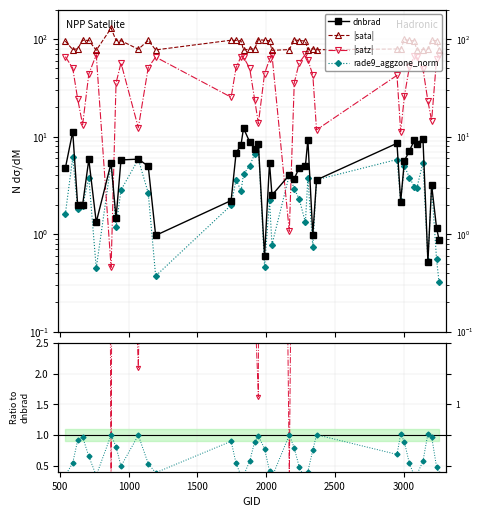

Where is the first local maximum for dnbrad?

593